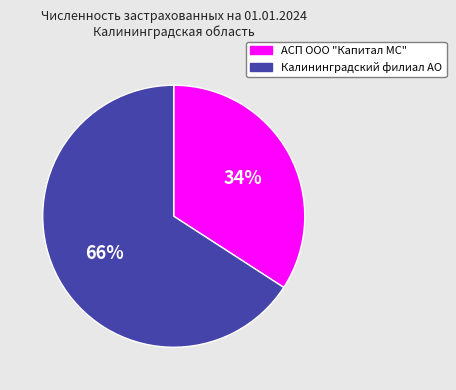

True or false: АСП ООО "Капитал МС" accounts for 43% of the total.

False